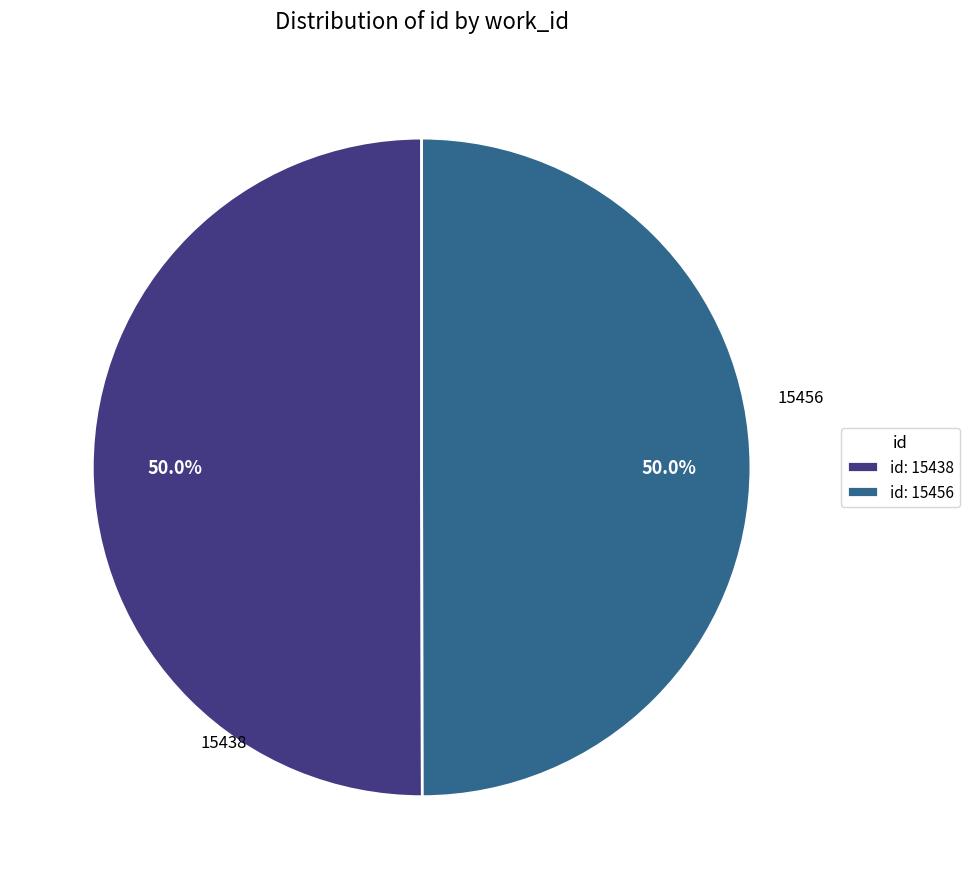

What is the ratio of the value at id: 15438 to the value at id: 15456?

1.0